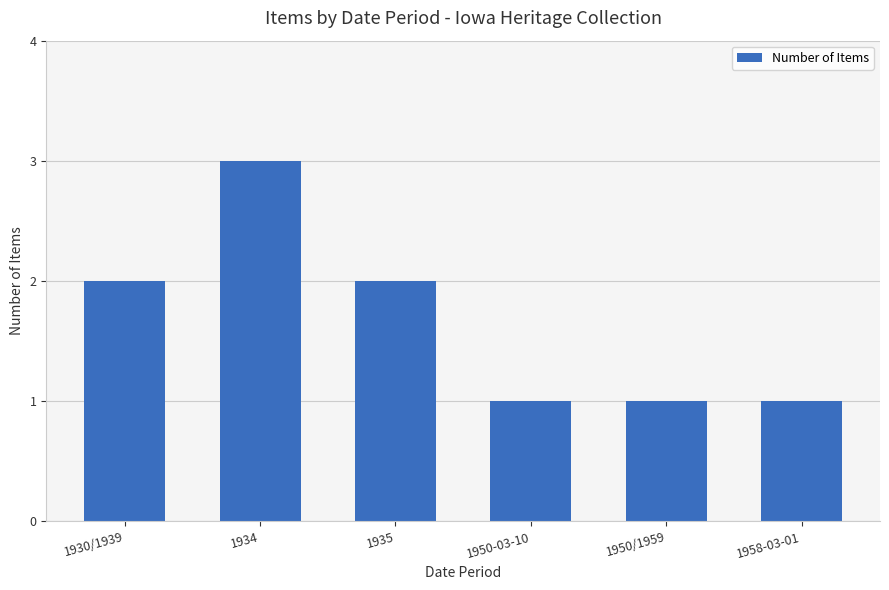

What is the difference between the maximum and second lowest values?

2